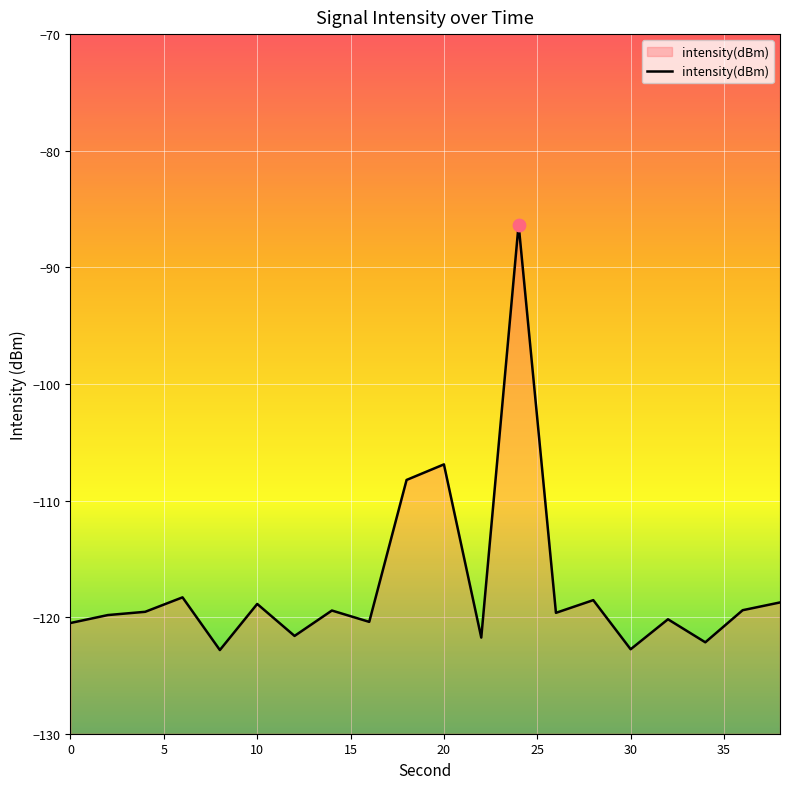

Between 32 and 34, which is larger?

32